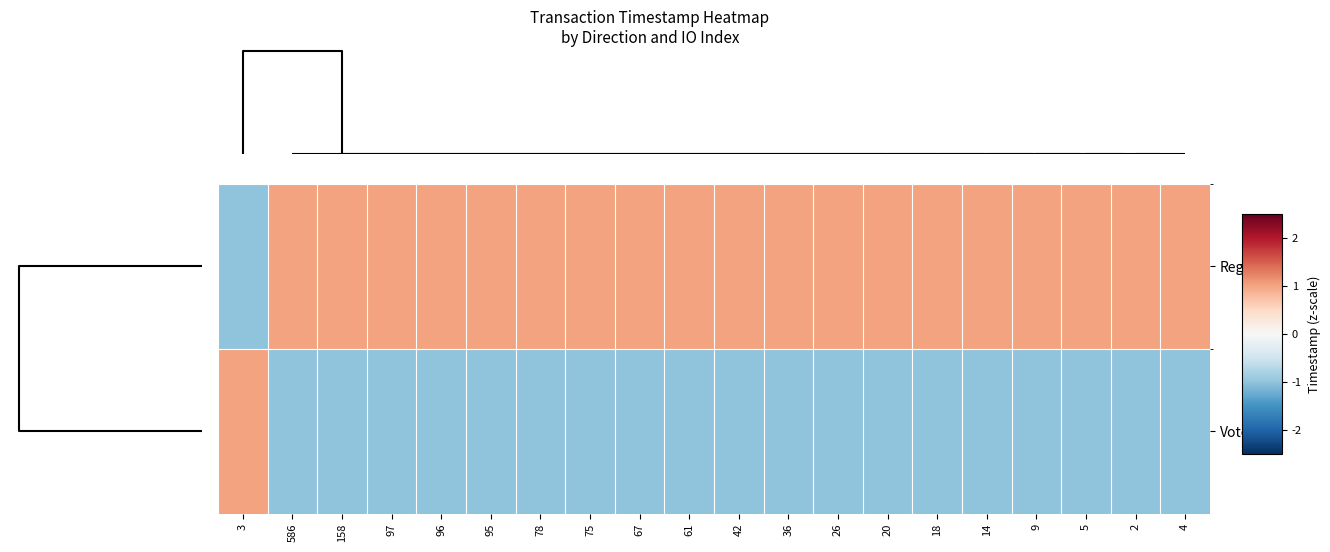

List the series in order of their peak value, highest first.

Regular, Vote